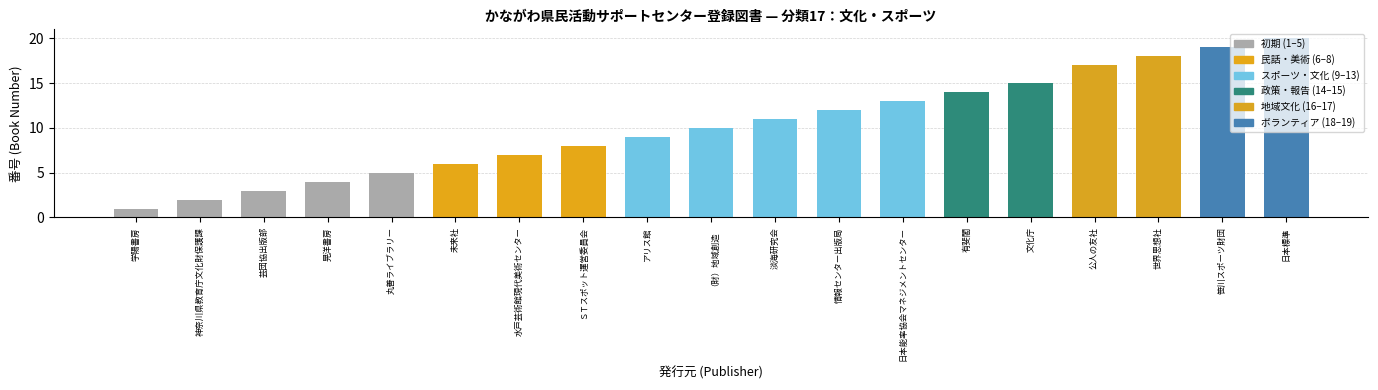

True or false: the data shows 26 at 日本標準.

False